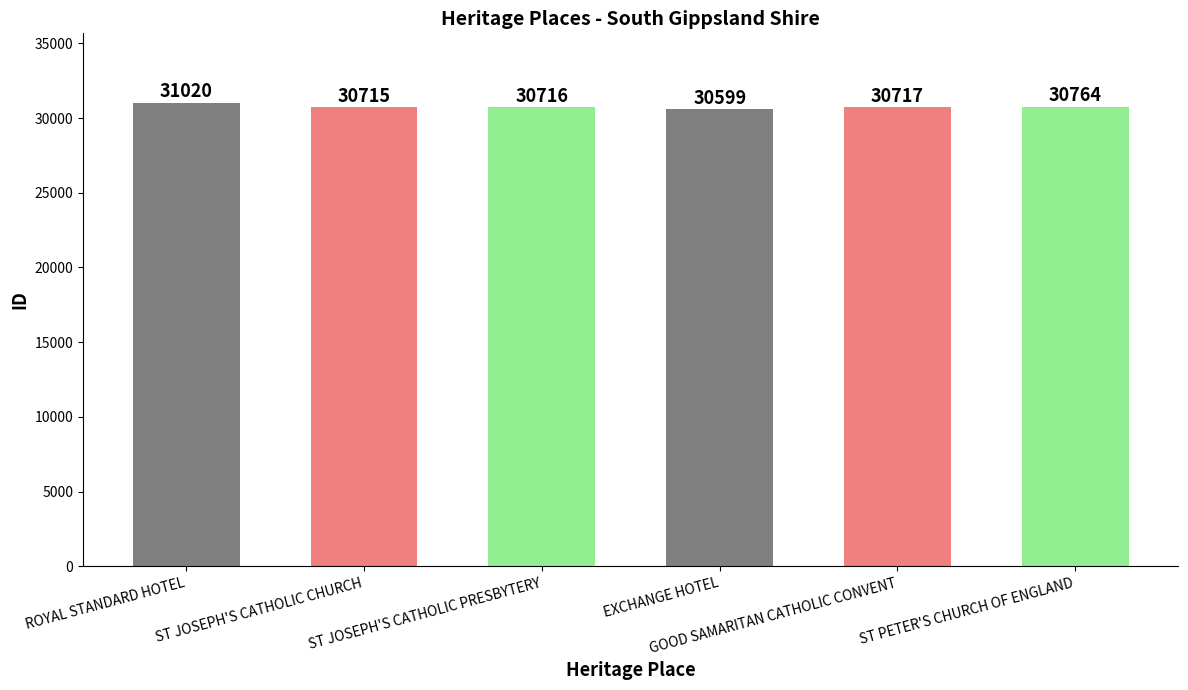

What is the label of the 2nd bar from the right?

GOOD SAMARITAN CATHOLIC CONVENT